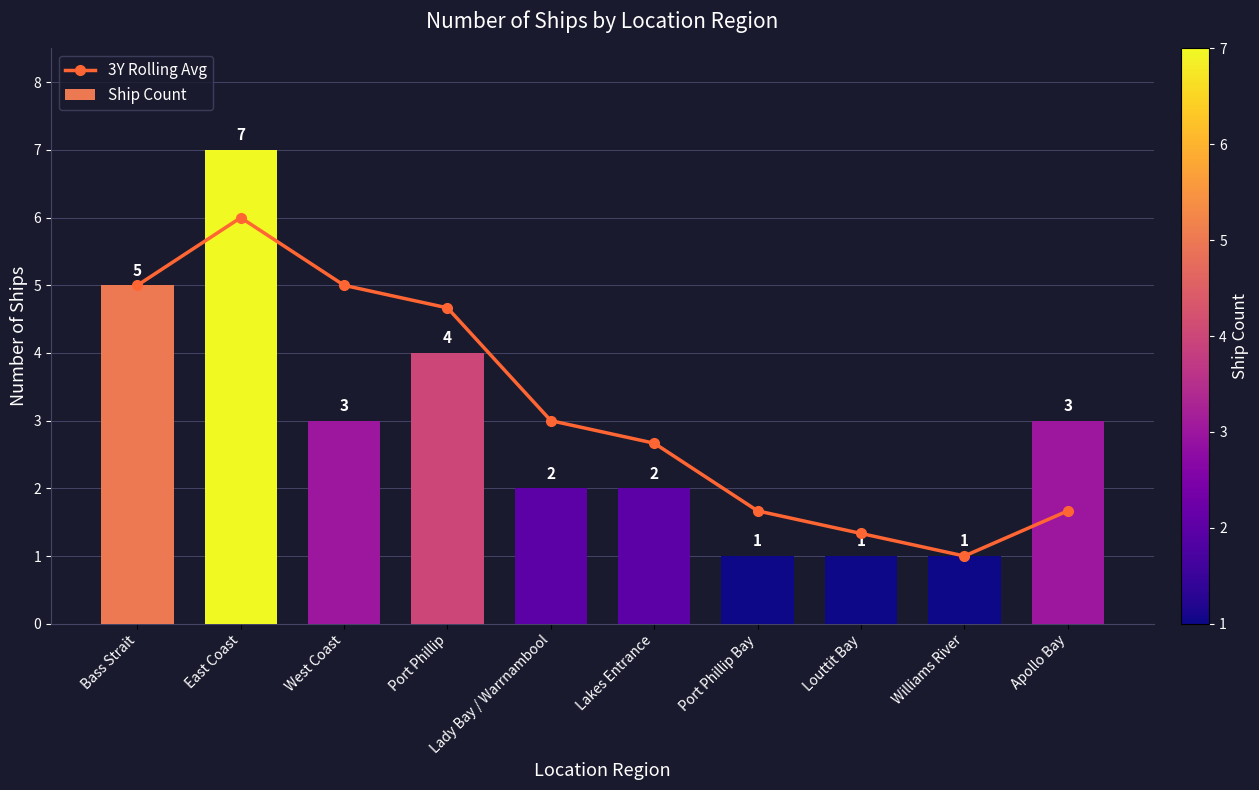

How many data points in Ship Count are above 3?

3